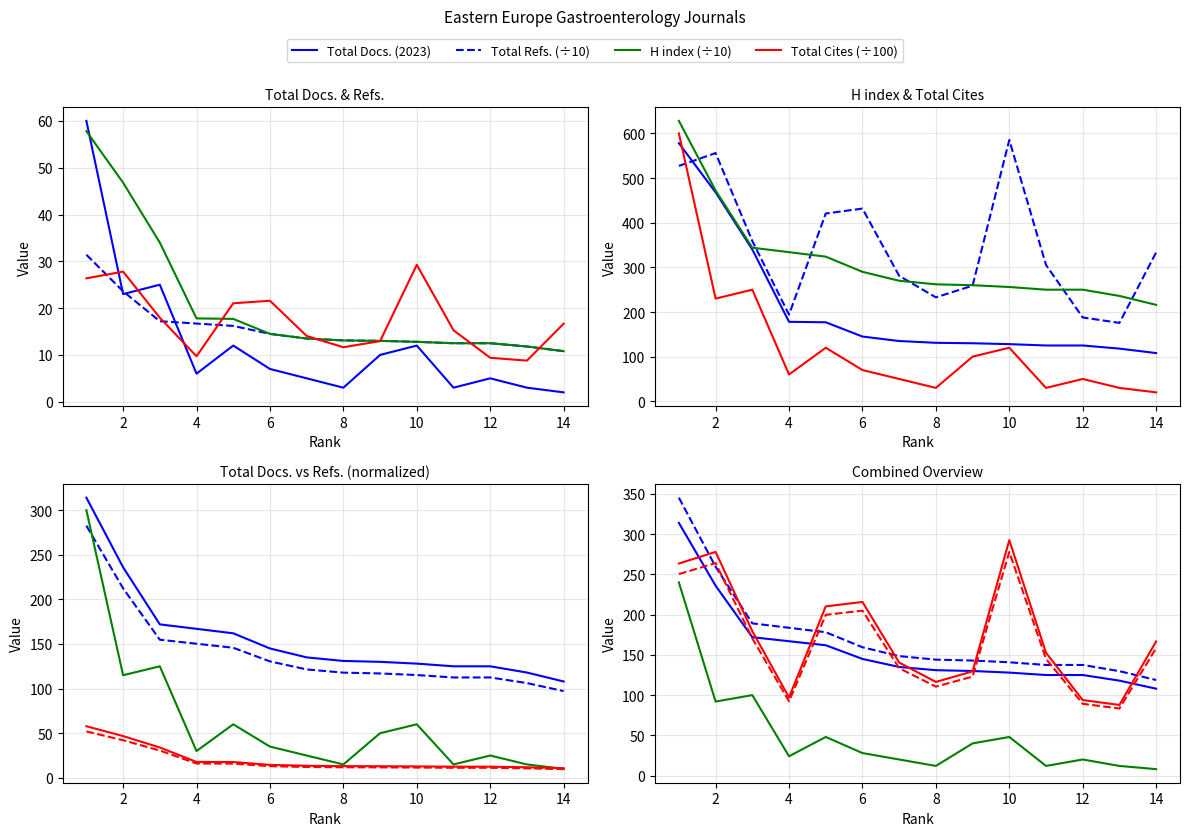

Where does the Total Refs. series first go above 270?

1